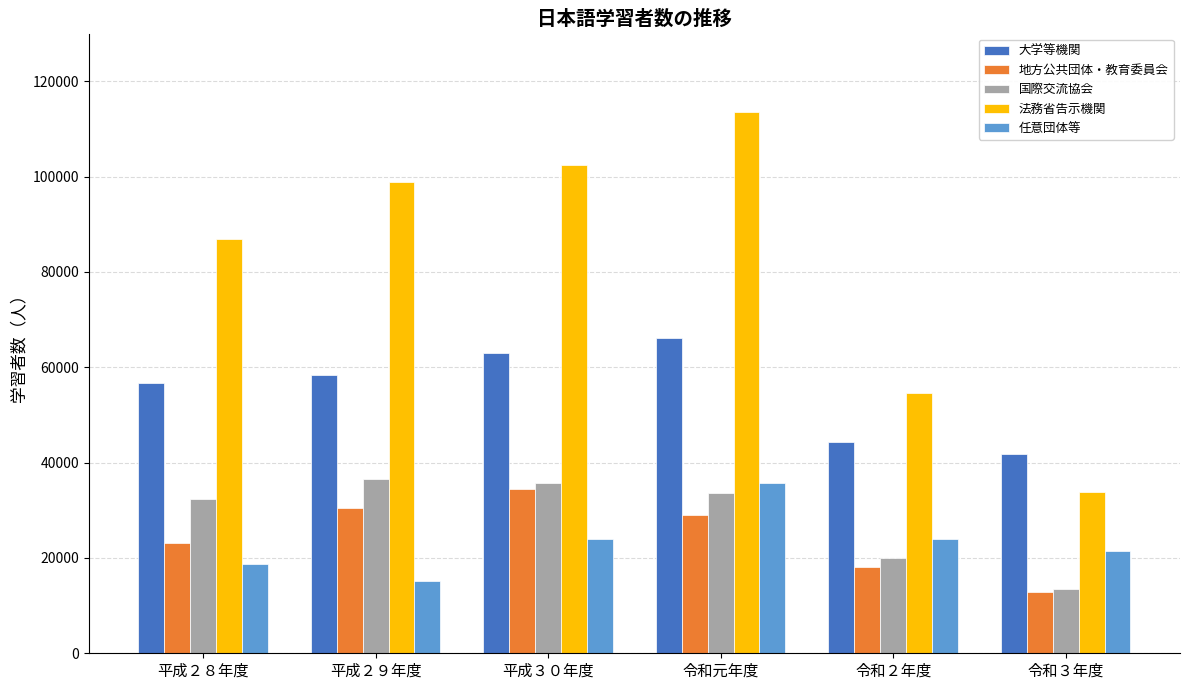

The value of 法務省告示機関 at 令和２年度 is 87233. True or false?

False